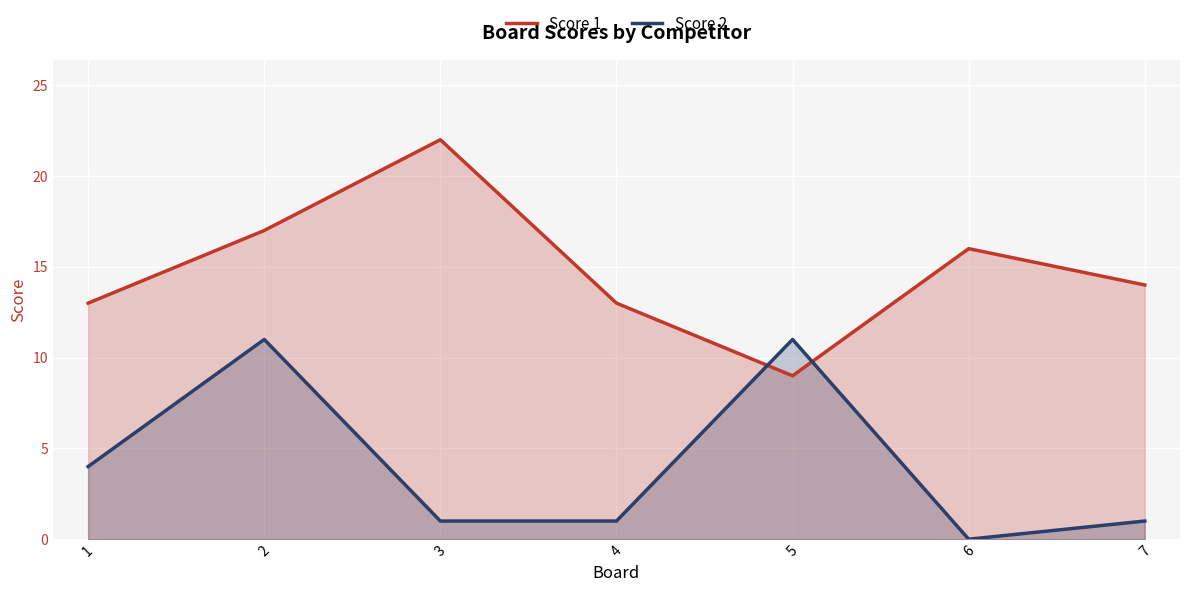

How many data points in Score 2 are less than 1?

1